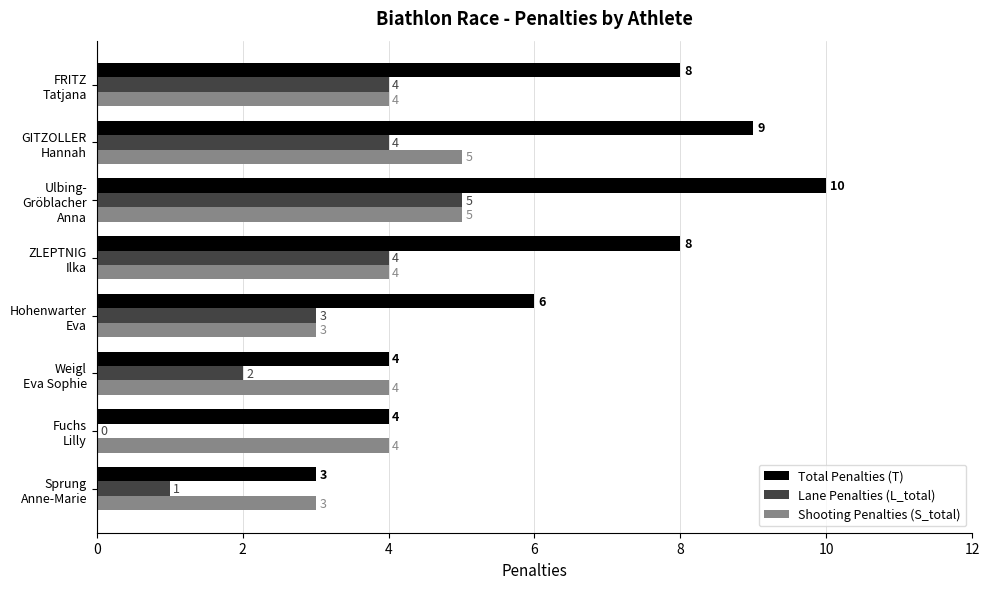

What is the maximum value shown in the chart?

10